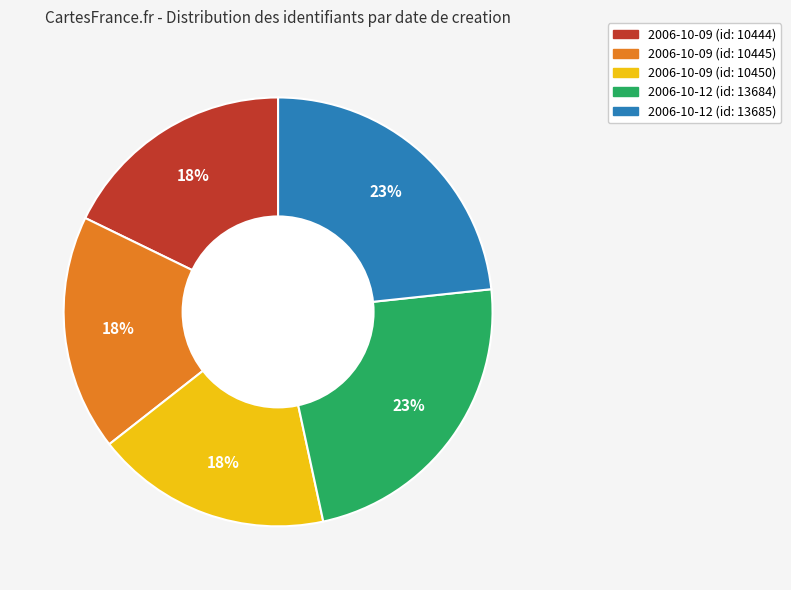

Approximately how many times larger is the value at 2006-10-09 (id: 10444) compared to 2006-10-09 (id: 10450)?

1.0